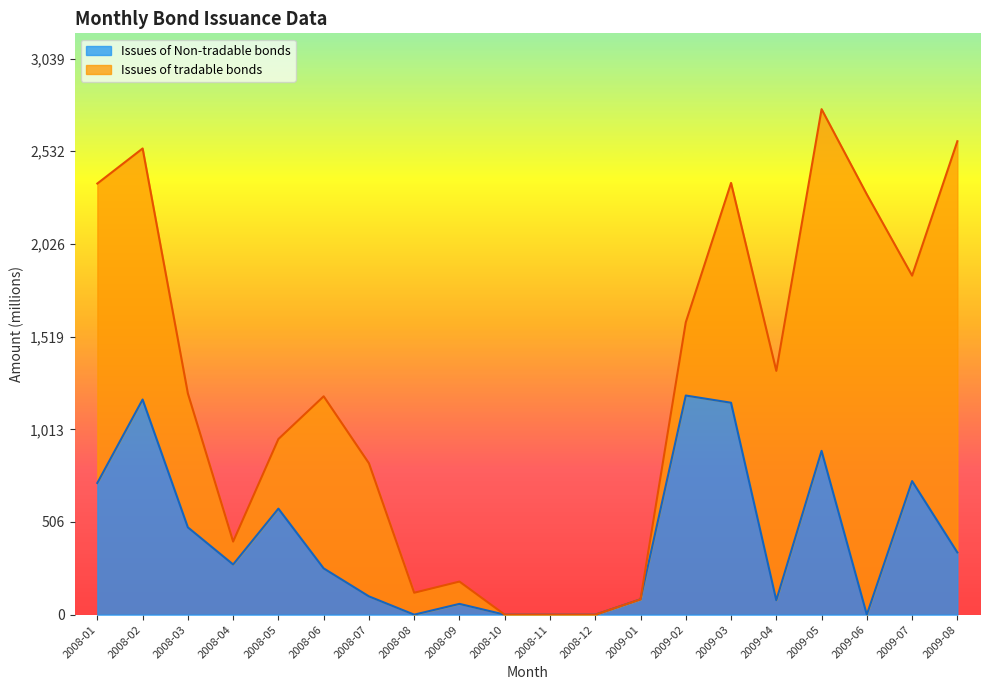

At which category does the data reach its first local peak?

2008-02